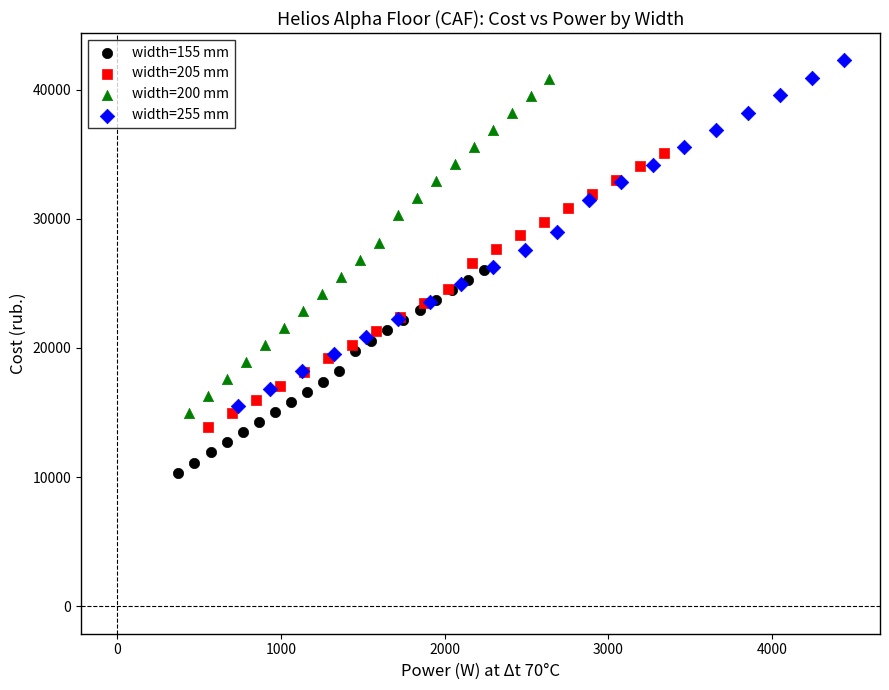

Which series has the widest spread of Y values?

width=255 mm